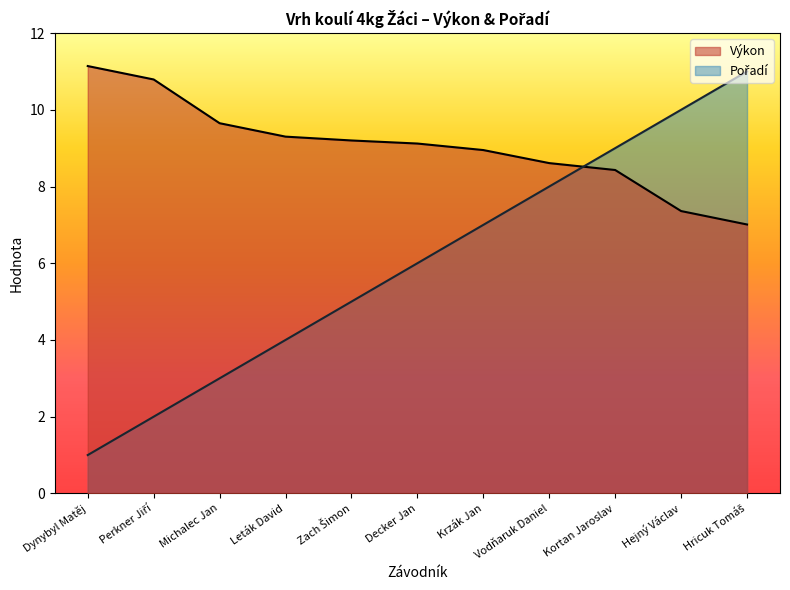

What is the difference between the highest and lowest values at Decker Jan?

3.1